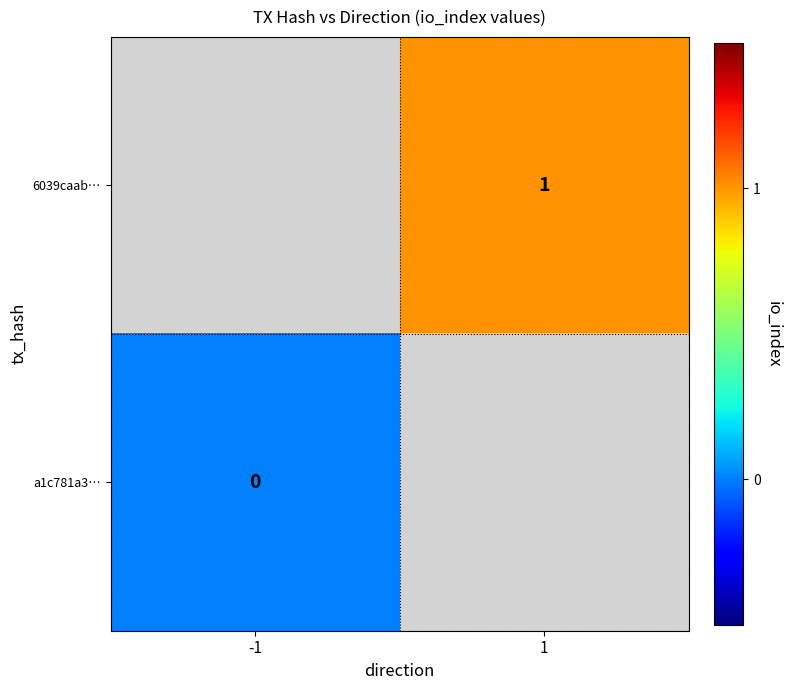

Is it true that 6039caab… equals 1 at 1?

True